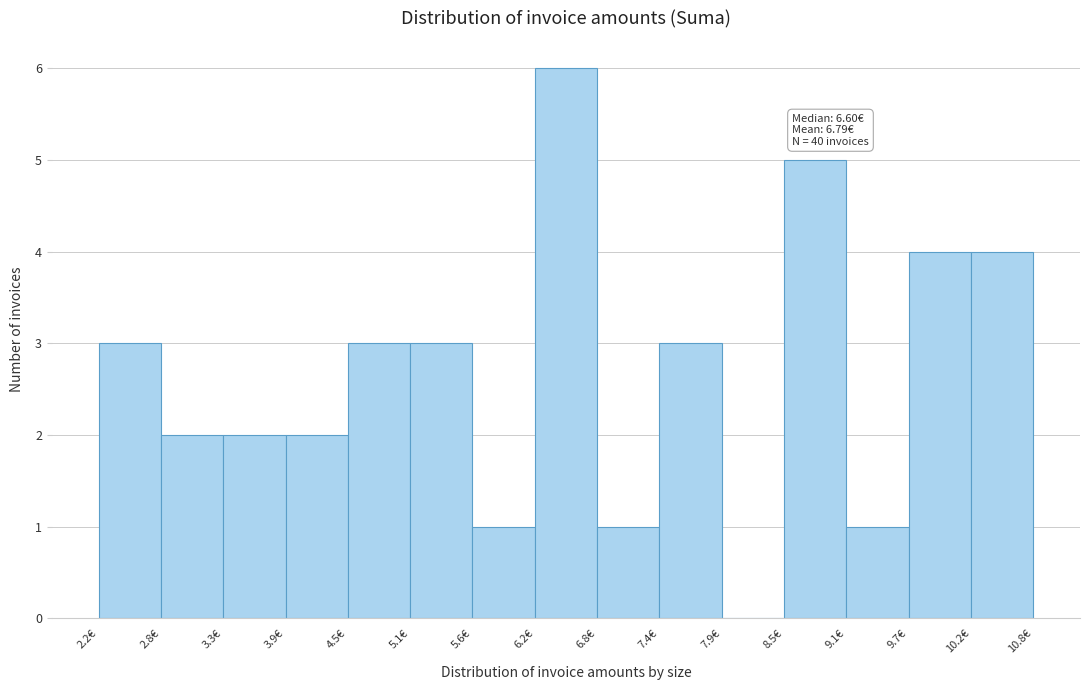

Over which range of the x-axis is the bar tallest?

6.2 to 6.8